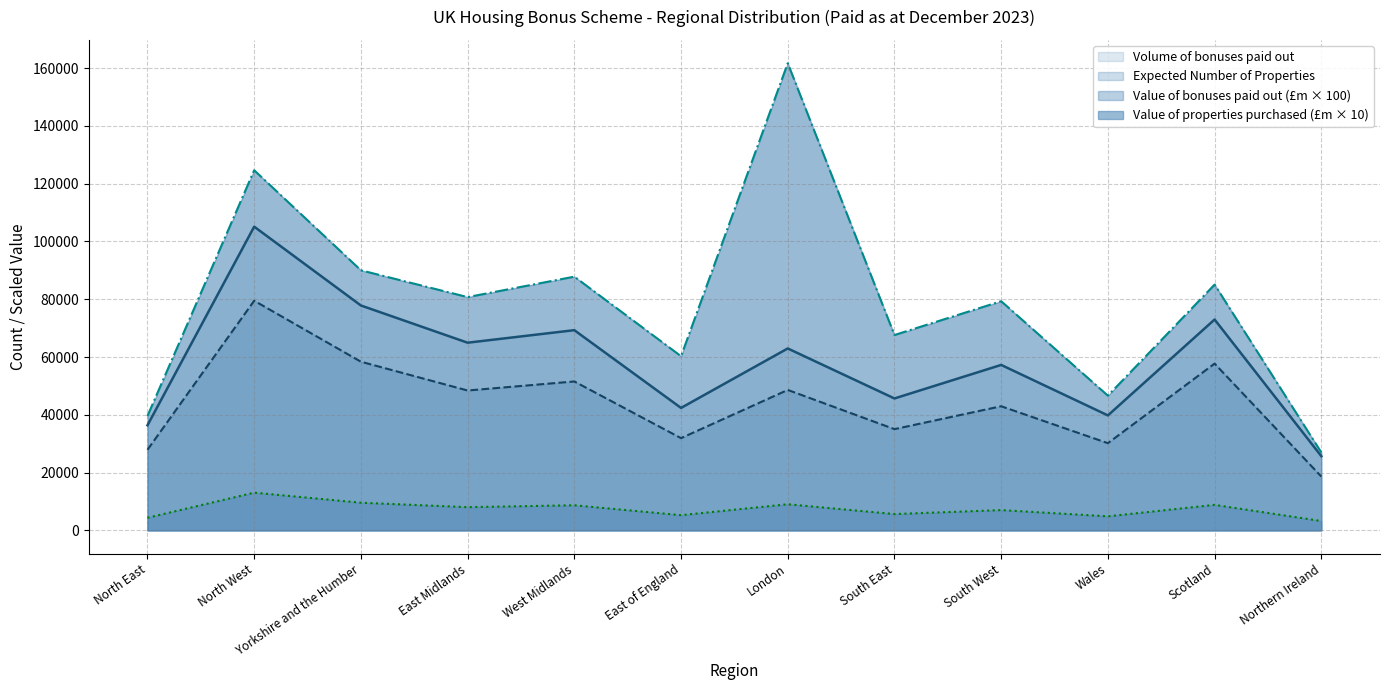

At how many categories does at least one series exceed 105338?

2